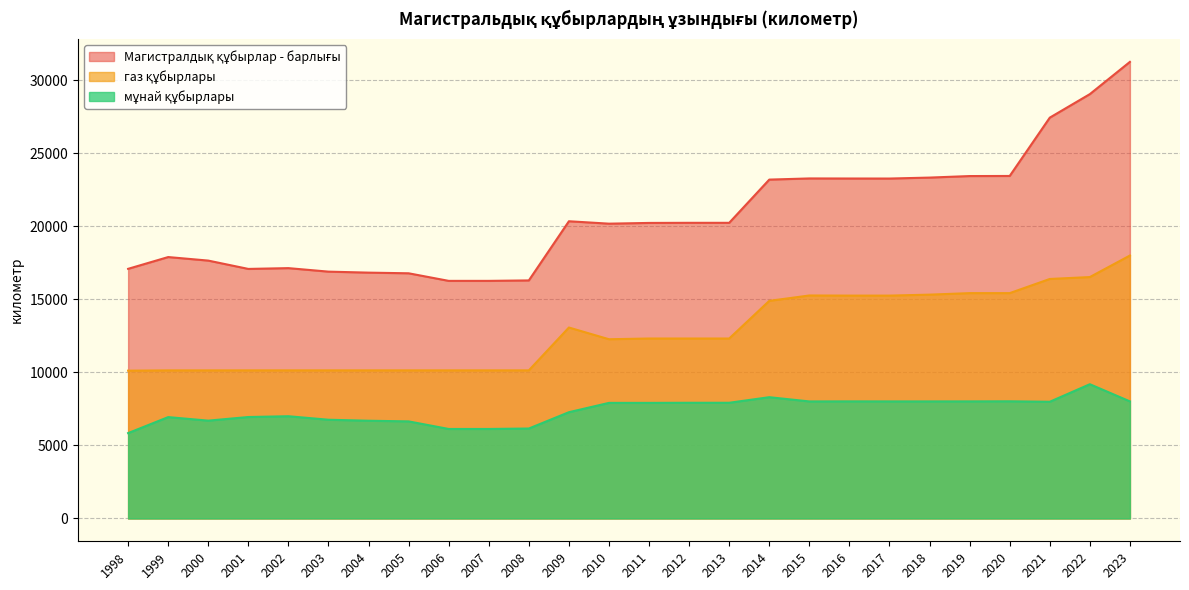

Rank the series at 2019 from lowest to highest value.

мұнай құбырлары, газ құбырлары, Магистралдық құбырлар - барлығы